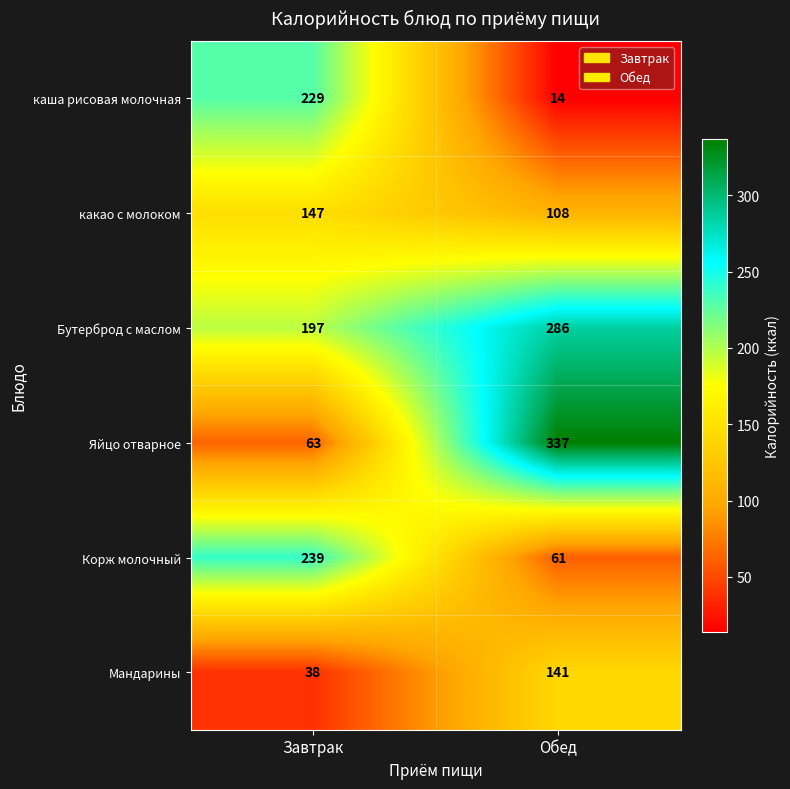

What is the difference between the highest and lowest values at Завтрак?

201